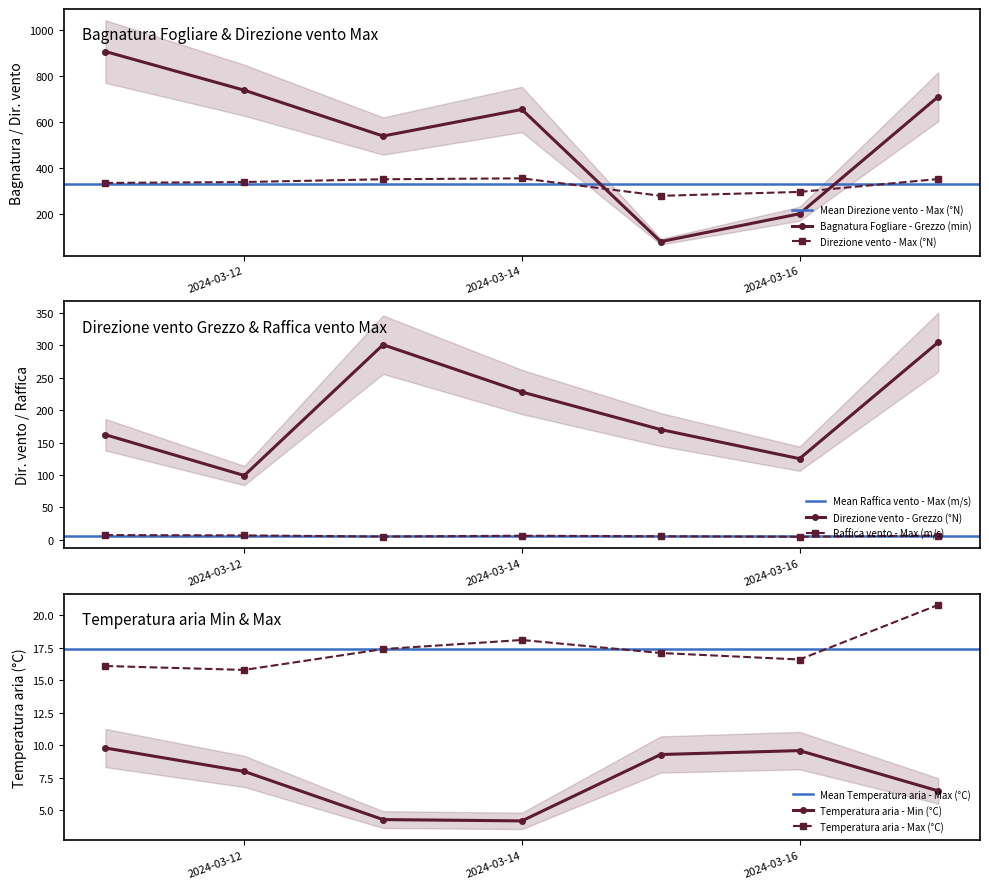

How many times do Bagnatura Fogliare - Grezzo (min) and Direzione vento - Max (°N) cross each other?

2